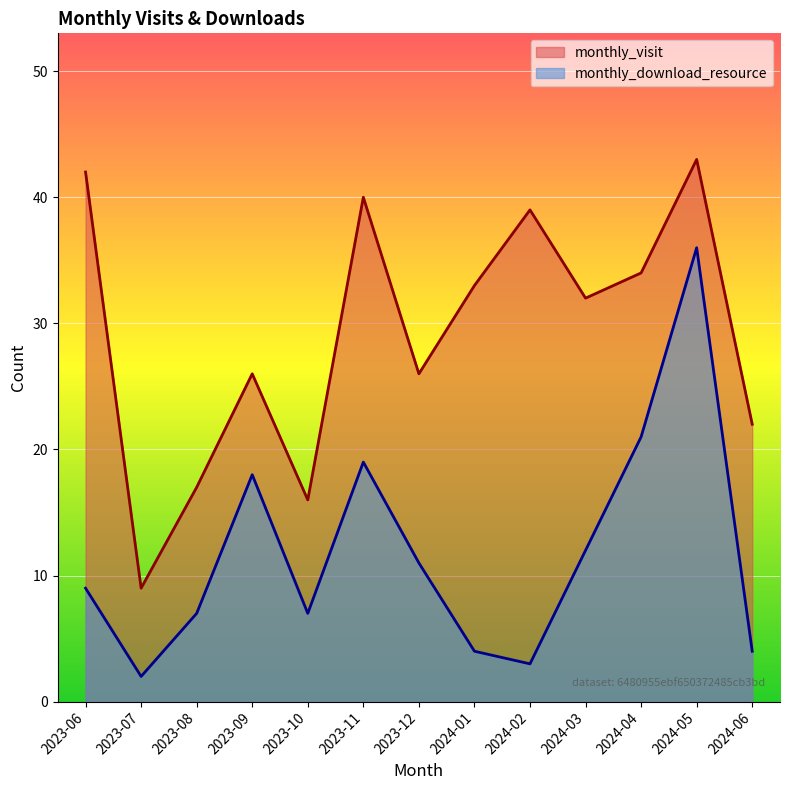

True or false: monthly_download_resource has a value of 7 at 2023-12.

False